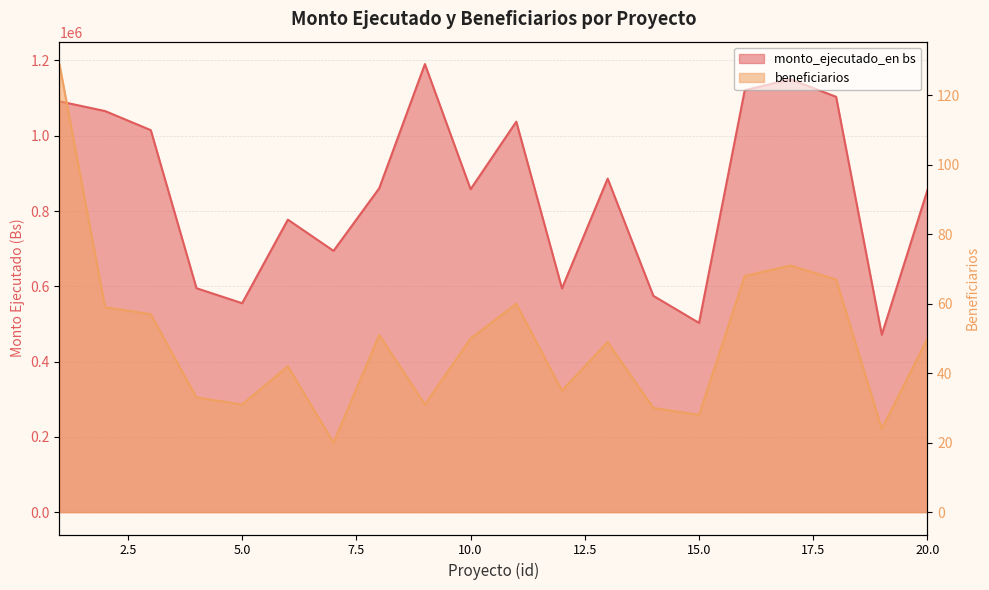

Does the chart have visible grid lines?

Yes